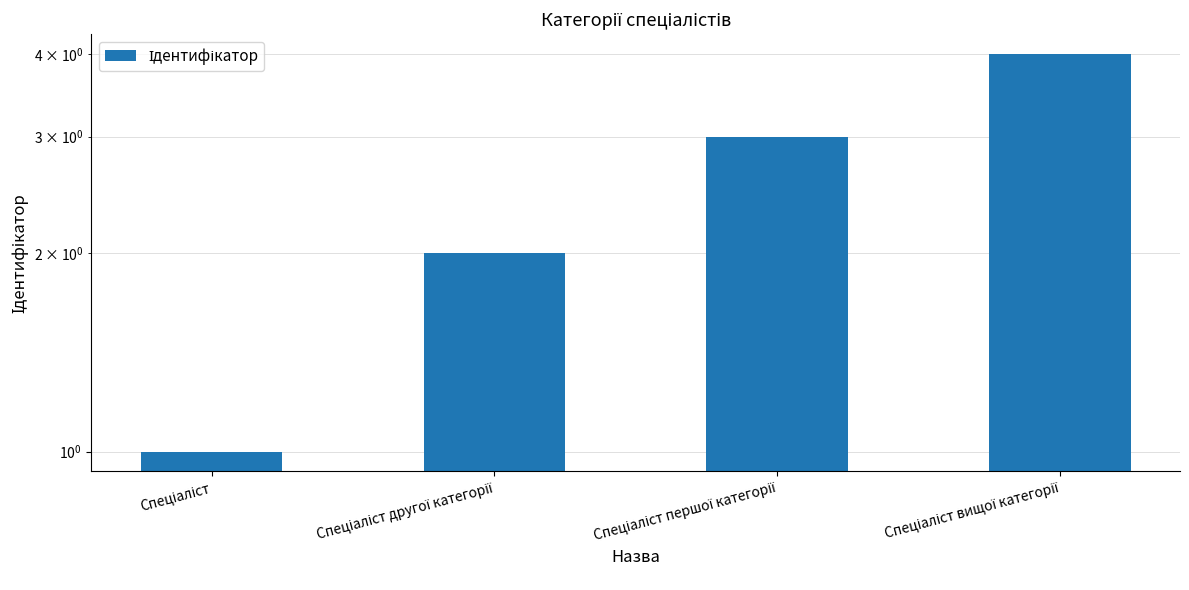

How many data points does each series have?

4